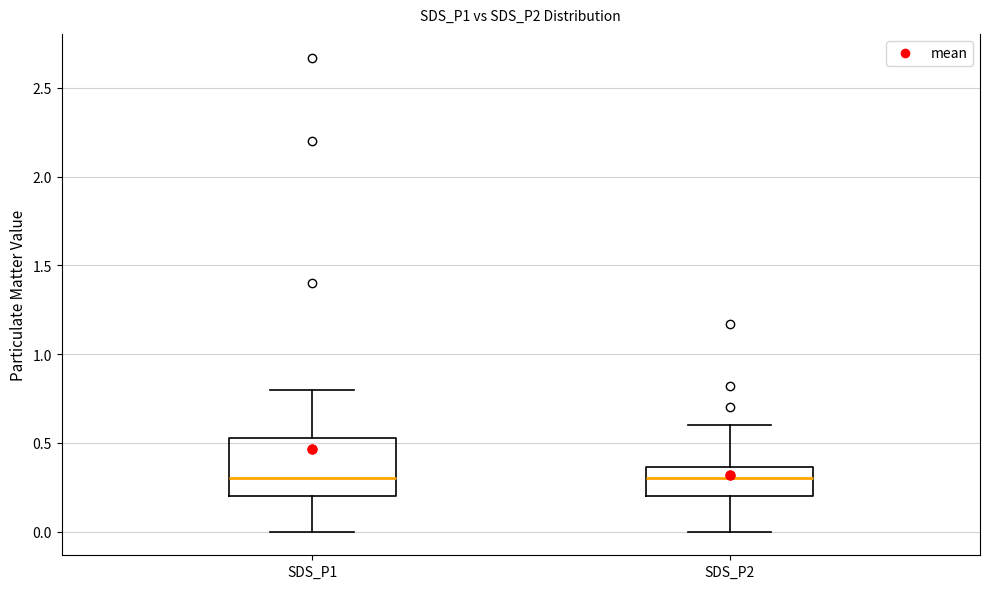

Reading left to right, read every box against the y-axis: the position of its median line, the range the box covers, and the ends of its whiskers. The values are not printed on the chart, so give them approximately, as read against the axis.

SDS_P1: median 0.30, box 0.20 to 0.55, whiskers 0.00 to 0.80
SDS_P2: median 0.30, box 0.20 to 0.35, whiskers 0.00 to 0.60